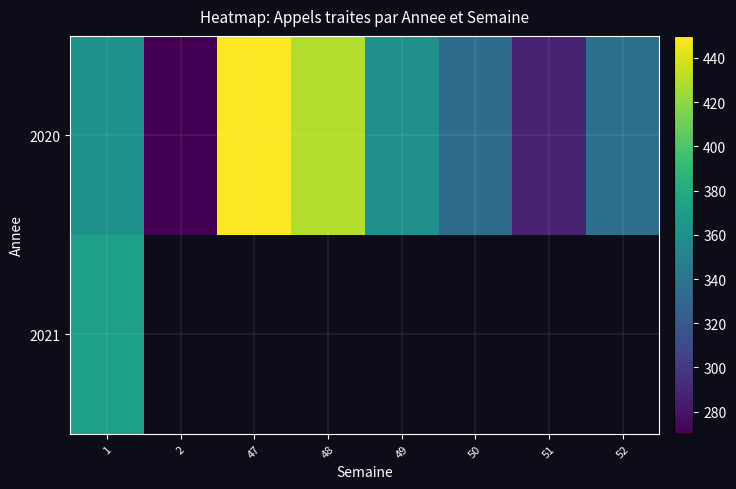

How many distinct data groups are displayed?

2